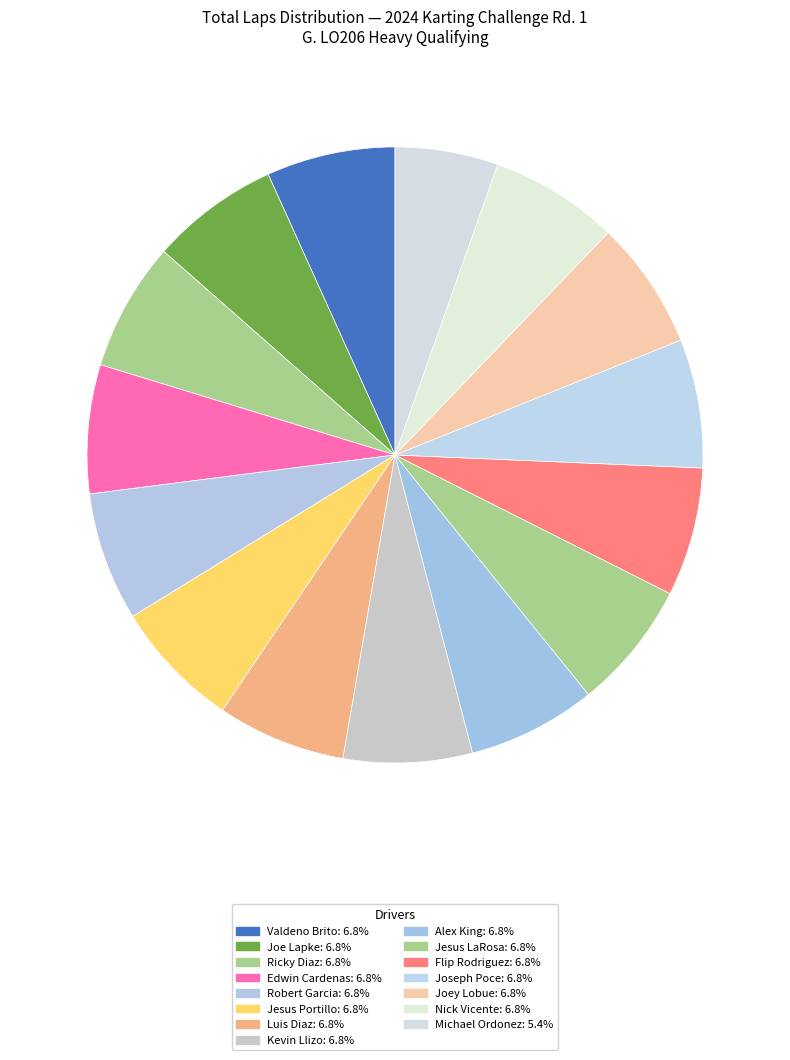

How many slices are in this pie chart?

15